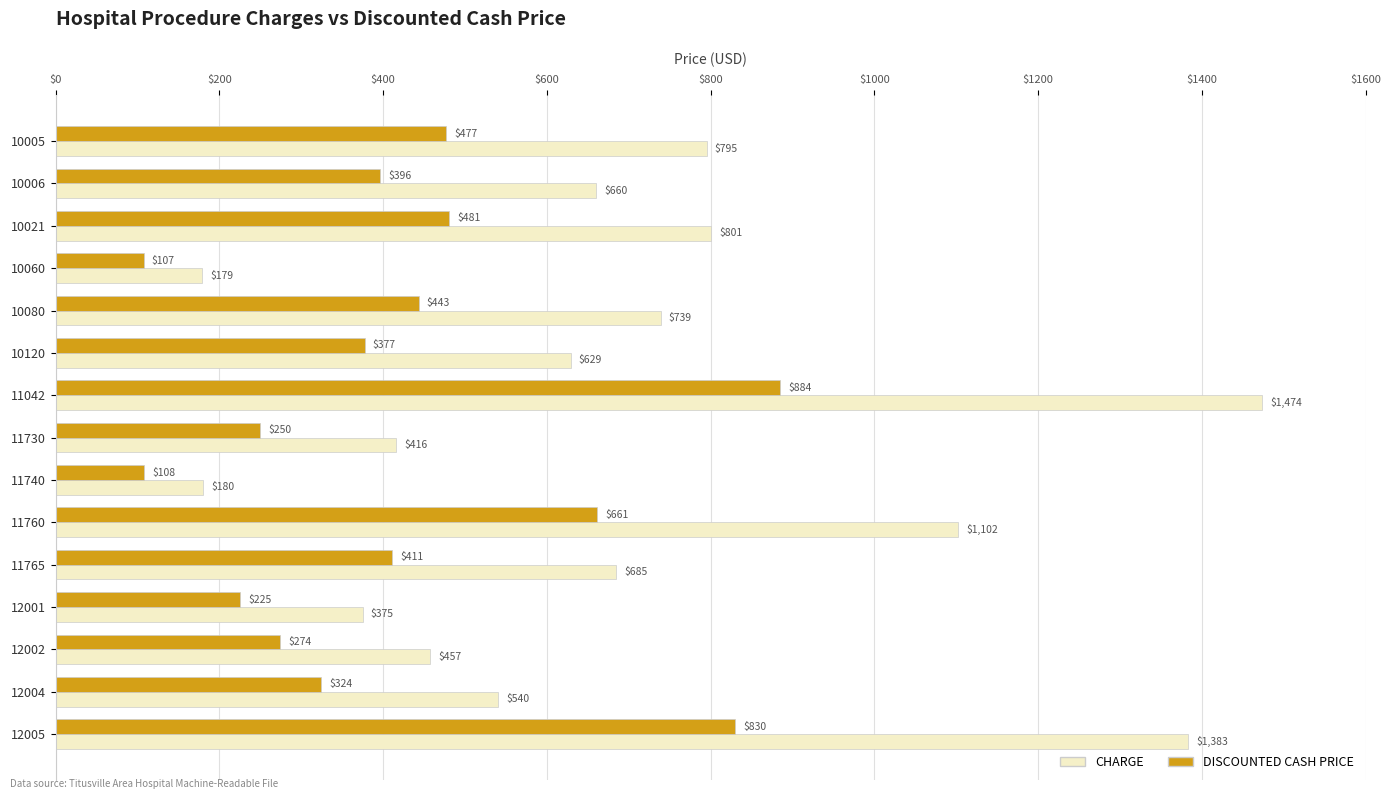

At 12001, list the series in order from smallest to largest.

DISCOUNTED CASH PRICE, CHARGE